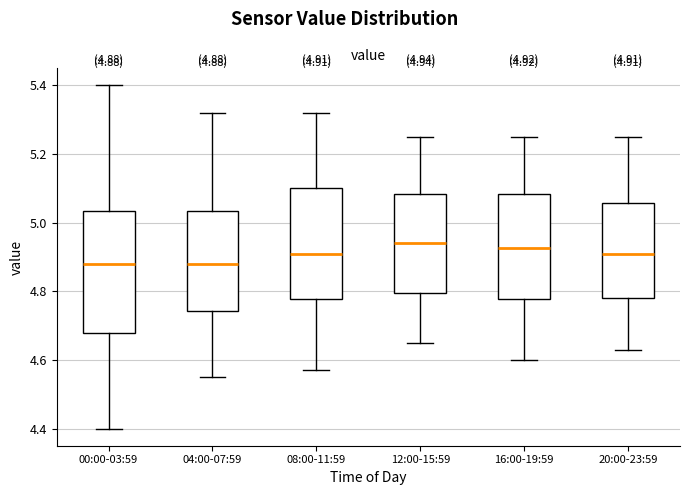

Which box is the tallest, from its lower edge to its upper edge?

00:00-03:59